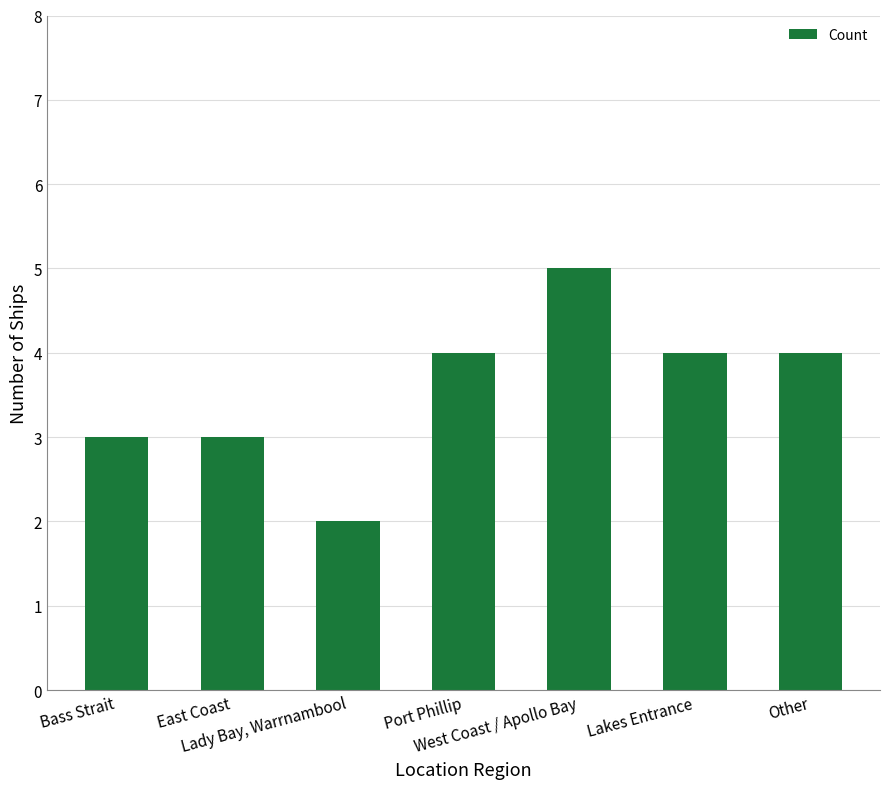

What is the average value?

4